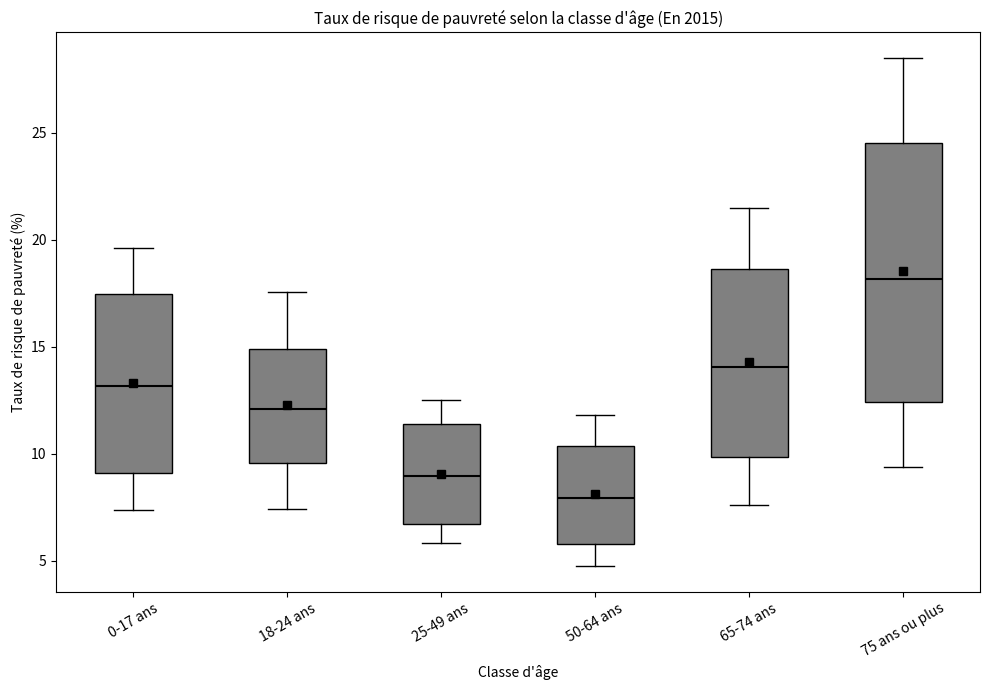

Which box is the tallest, from its lower edge to its upper edge?

75 ans ou plus